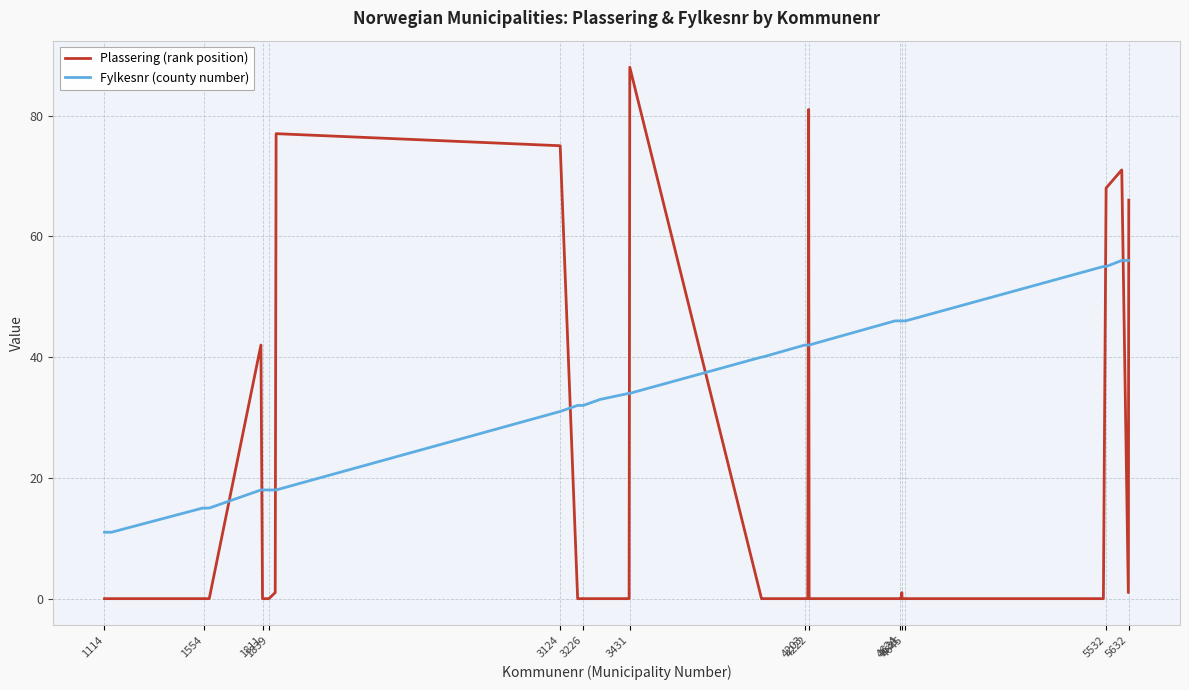

What is the maximum value shown in the chart?

88